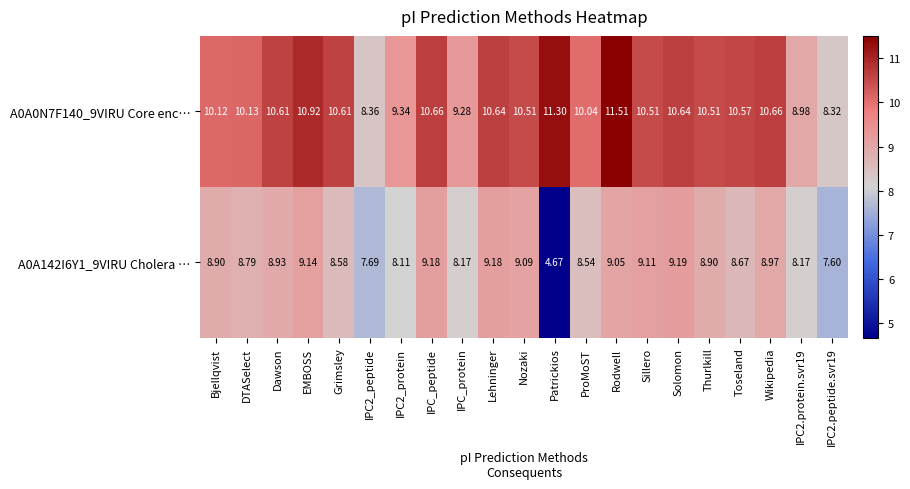

Is the value of A0A142I6Y1_9VIRU Cholera … at Dawson greater than the value of A0A0N7F140_9VIRU Core enc… at Solomon?

No